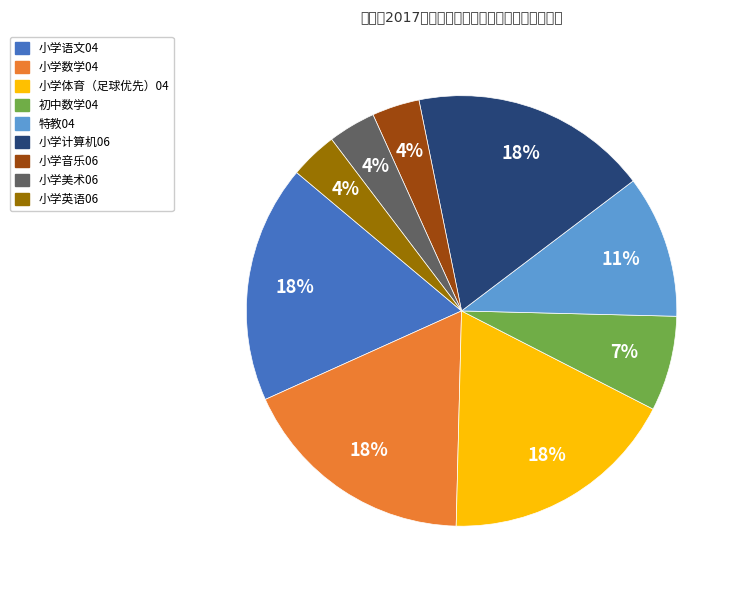

What percentage is the 小学美术06 slice, to the nearest percent?

4%